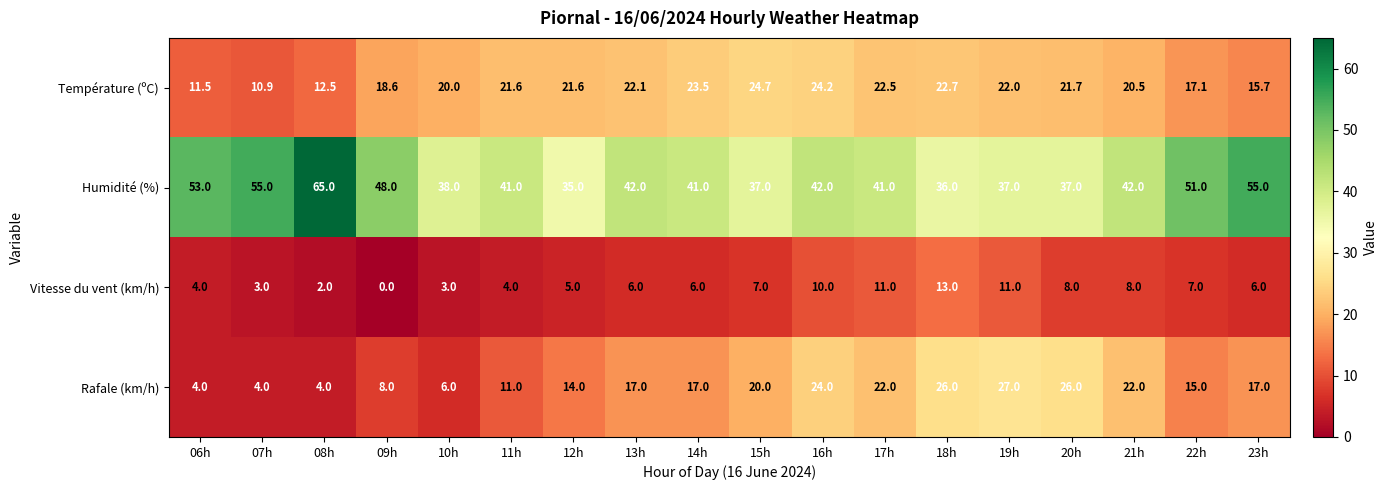

Which series has the largest total across all categories?

Humidité (%)